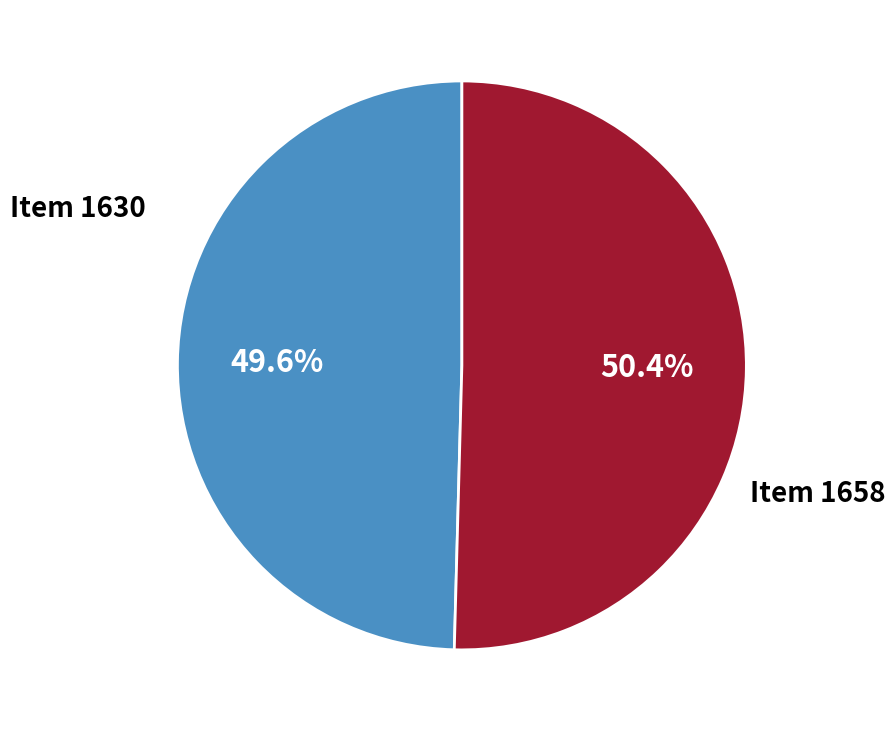

Count the number of slices in the pie.

2